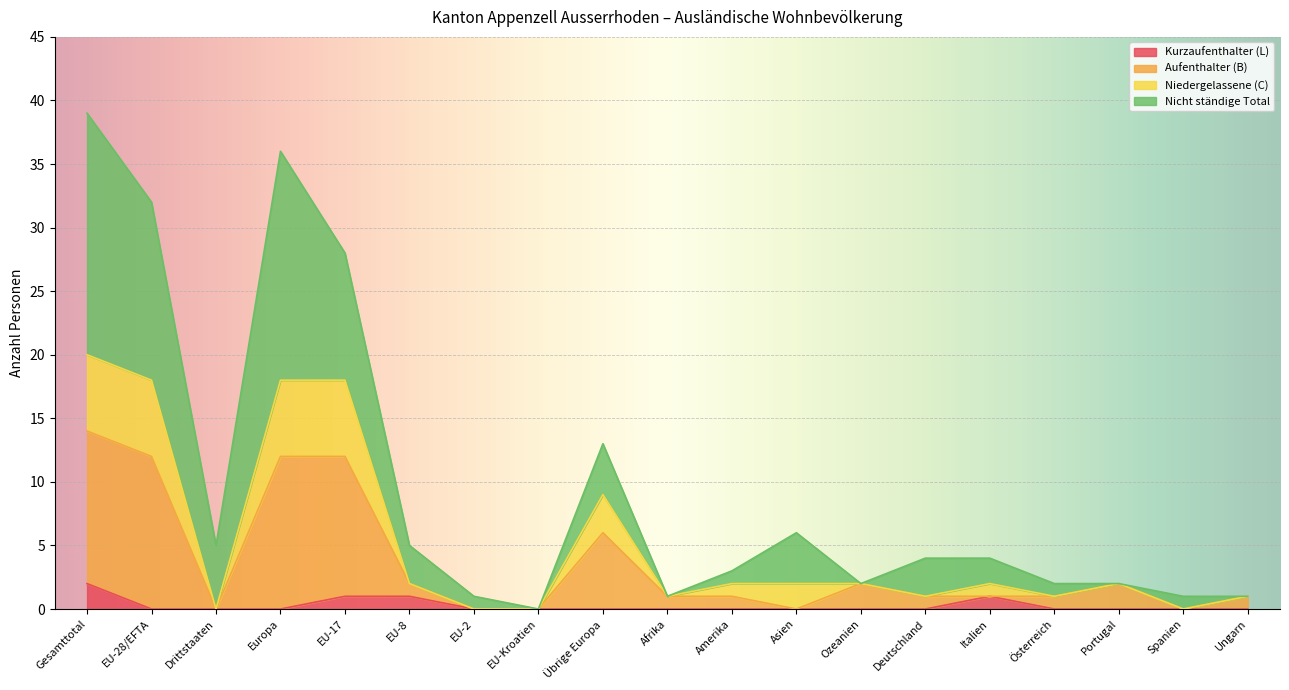

What is the total value across all series at Portugal?

2